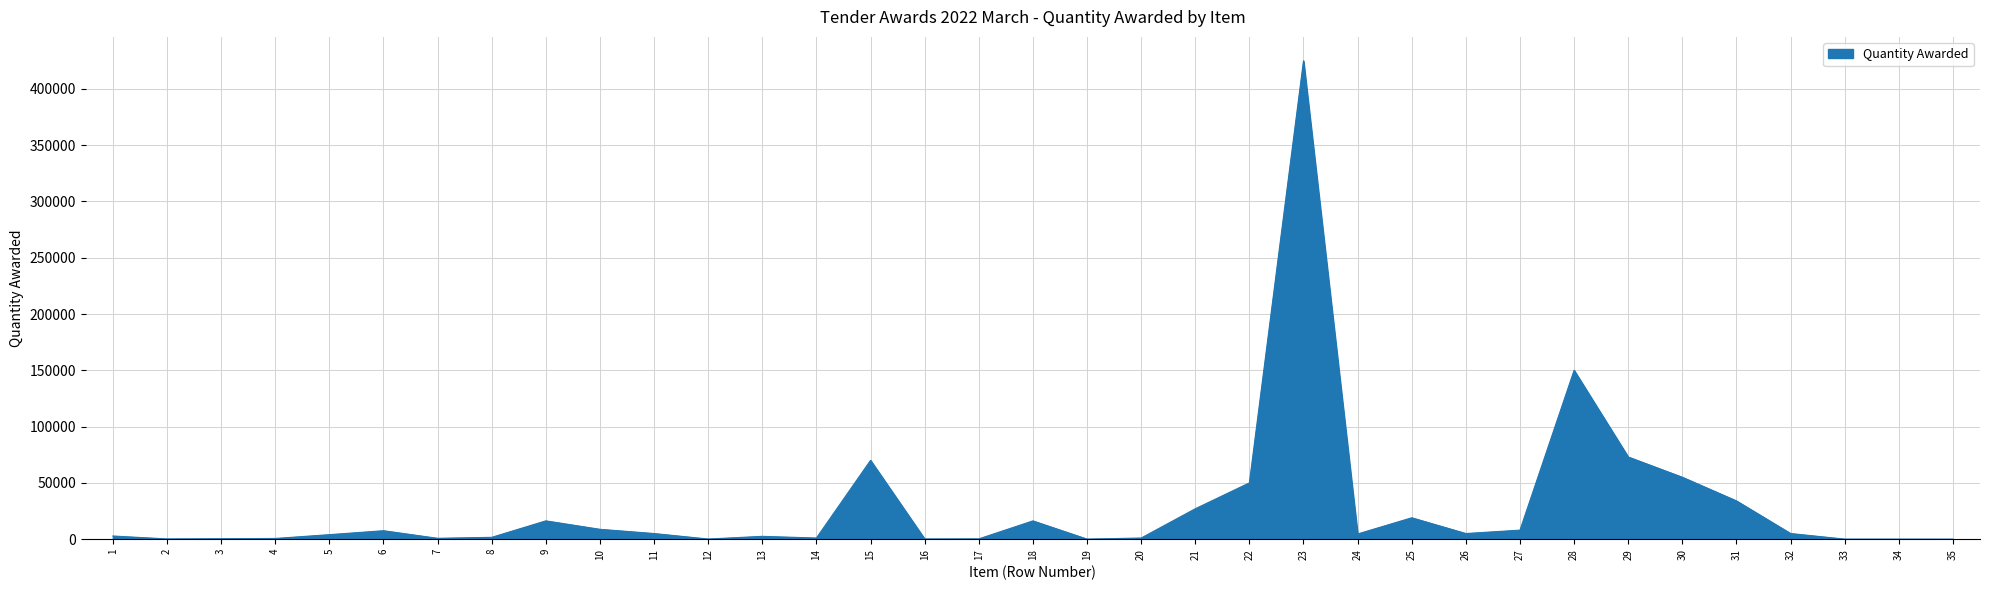

What is the difference between the maximum and minimum values?

424977